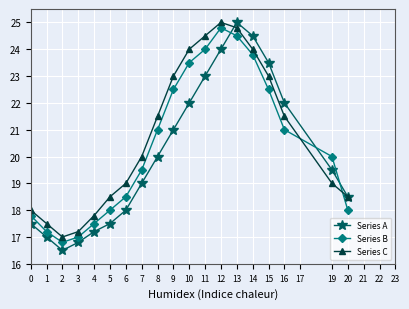

What is the sum of all Series A values?

382.5